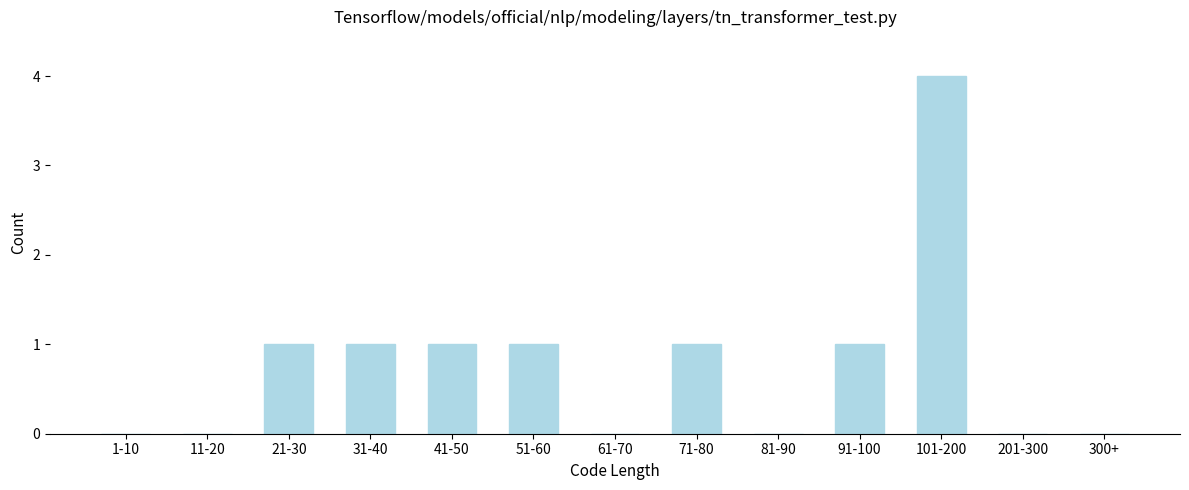

Reading left to right, list all the values displayed in this chart.

1-10=0	11-20=0	21-30=1	31-40=1	41-50=1	51-60=1	61-70=0	71-80=1	81-90=0	91-100=1	101-200=4	201-300=0	300+=0